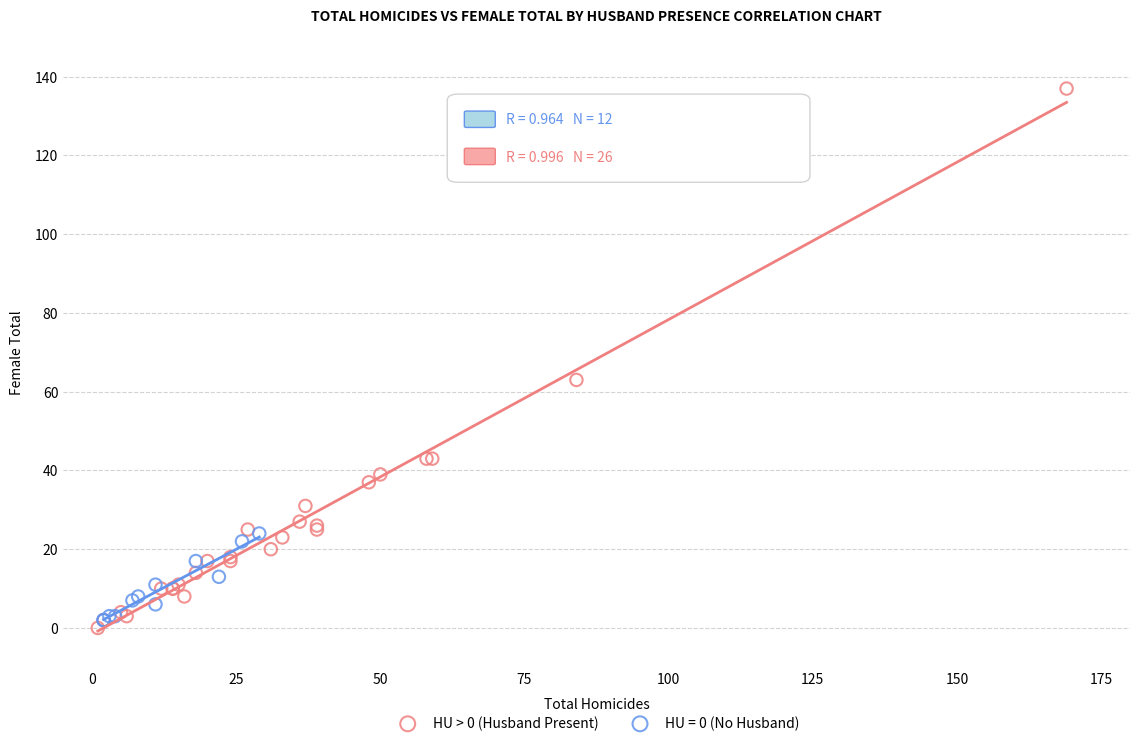

Which series contains the highest Y value?

HU > 0 (Husband Present)